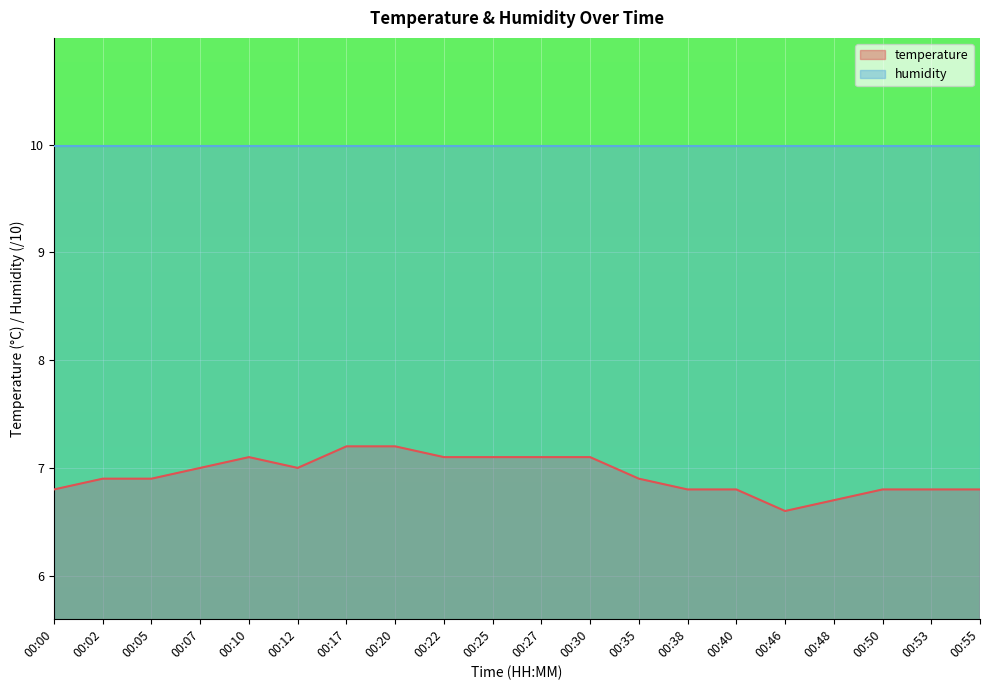

The value at 00:02 is 6.9. True or false?

True